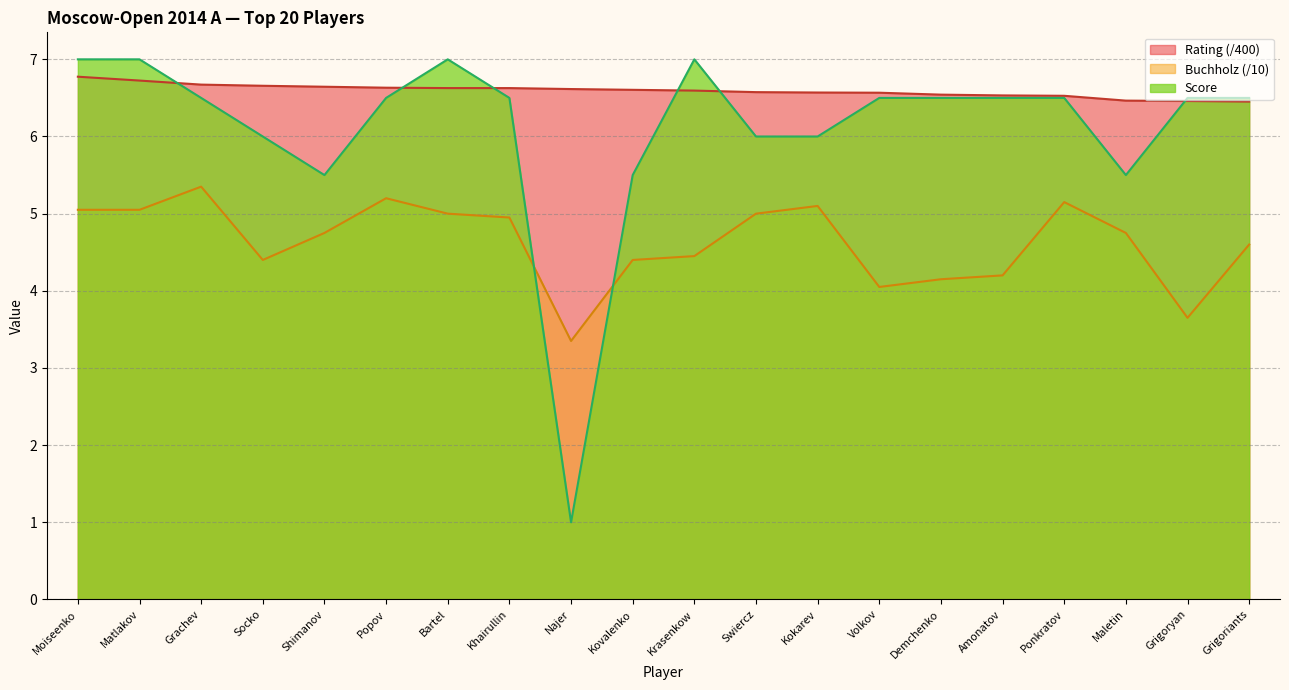

True or false: Score has a value of 6.5 at Demchenko.

True